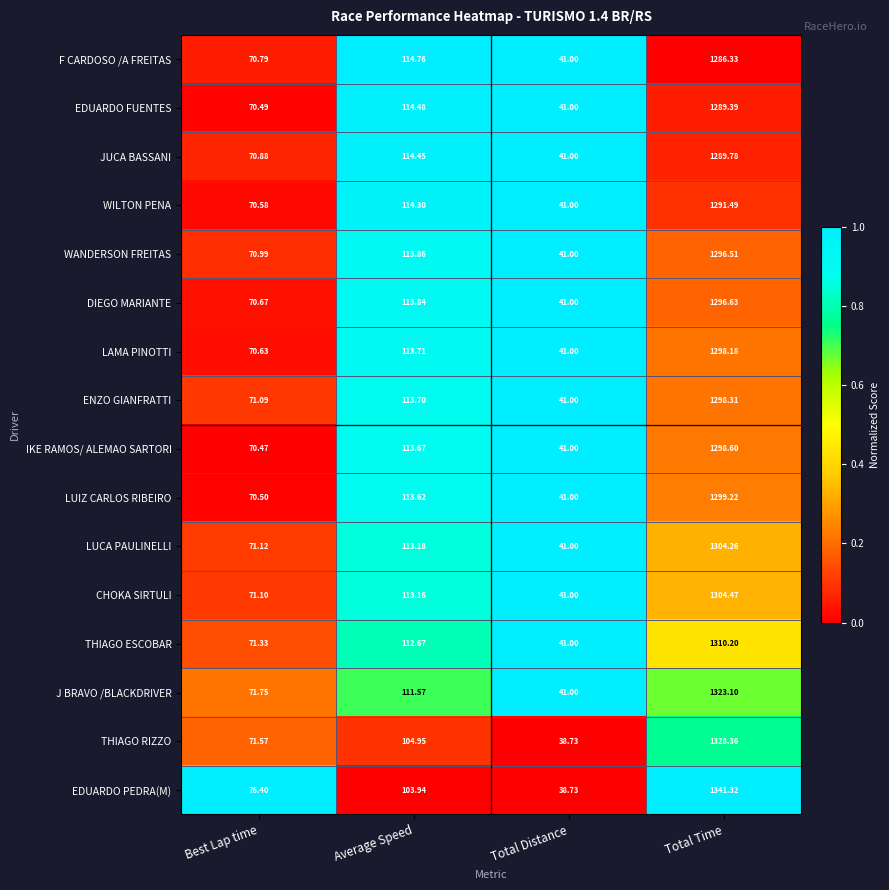

At which label does LUCA PAULINELLI first exceed 113?

Average Speed